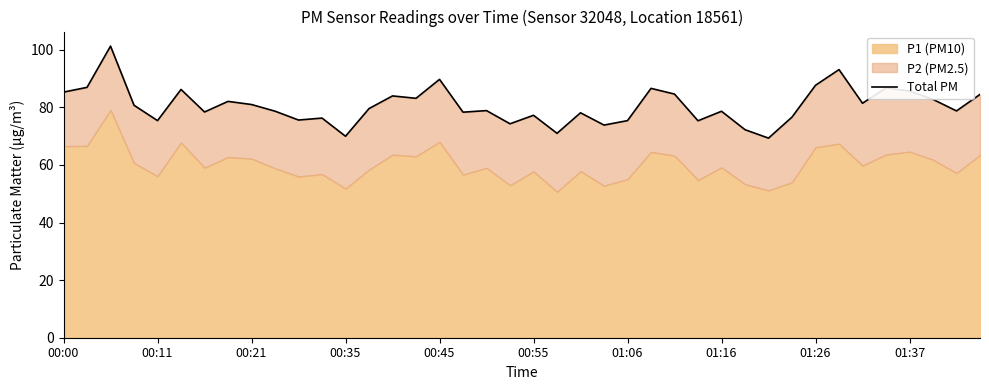

Read the value at 01:37.

85.6